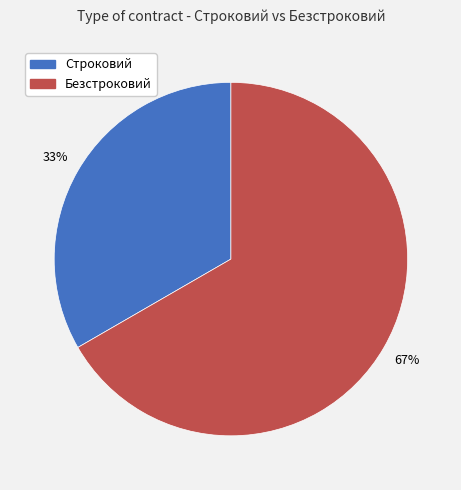

To the nearest percent, what is the average slice percentage?

50%